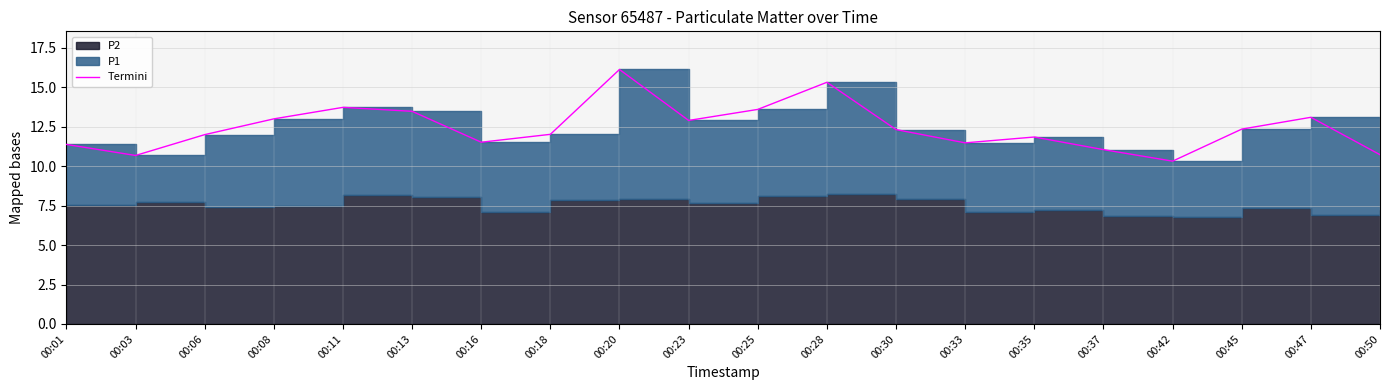

Reading left to right, what are all the values shown in this chart?

11.4	10.7	12.0	13.0	13.7	13.5	11.5	12.0	16.1	12.9	13.6	15.3	12.3	11.5	11.8	11.1	10.3	12.3	13.1	10.7